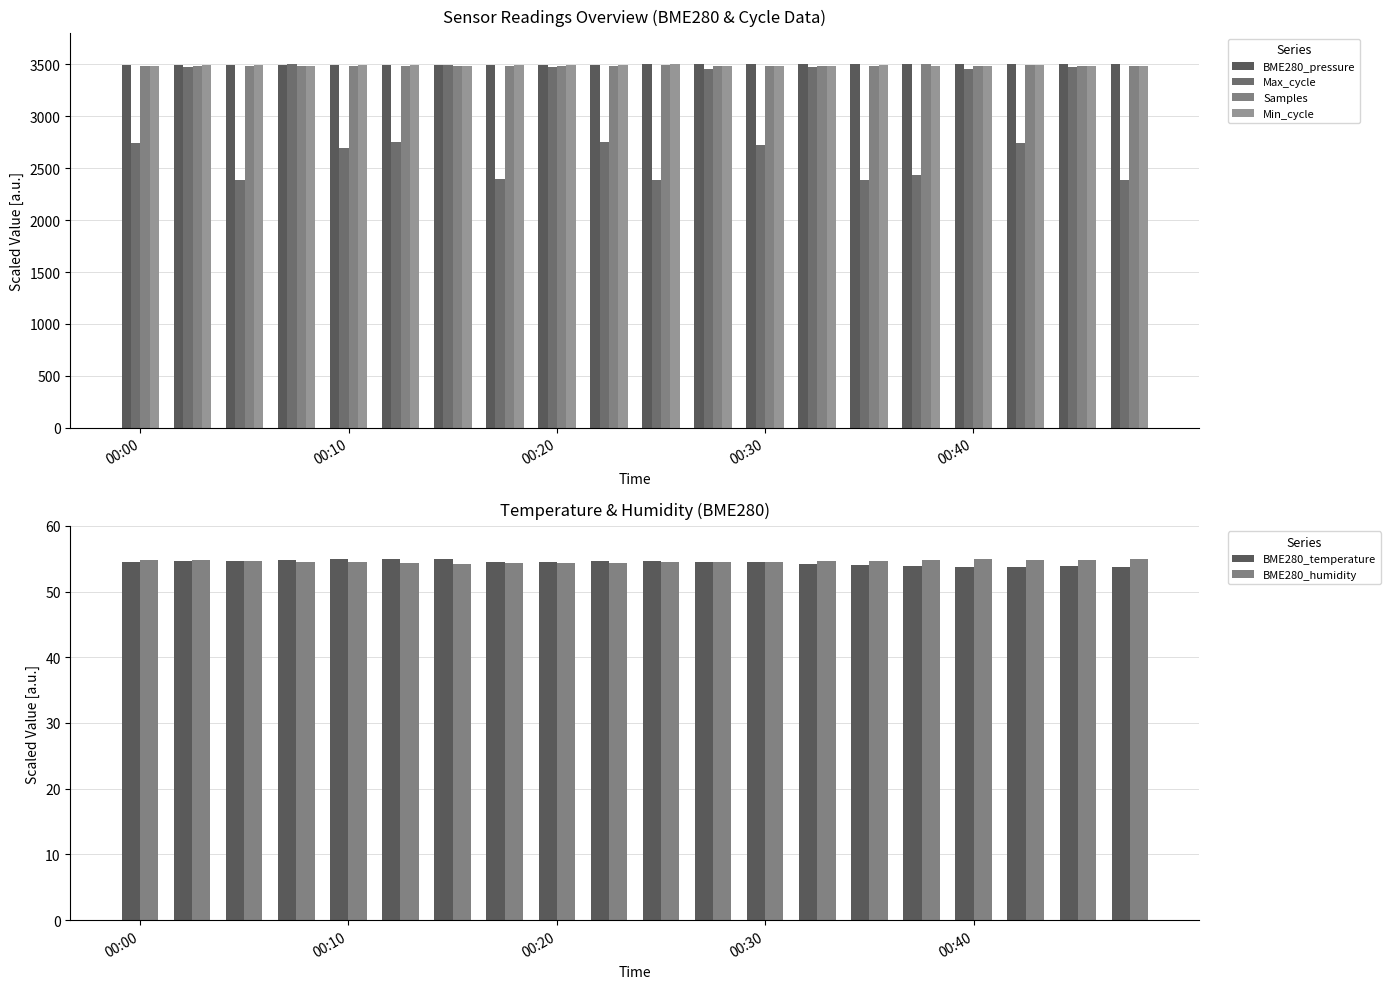

How many series are shown in this chart?

6